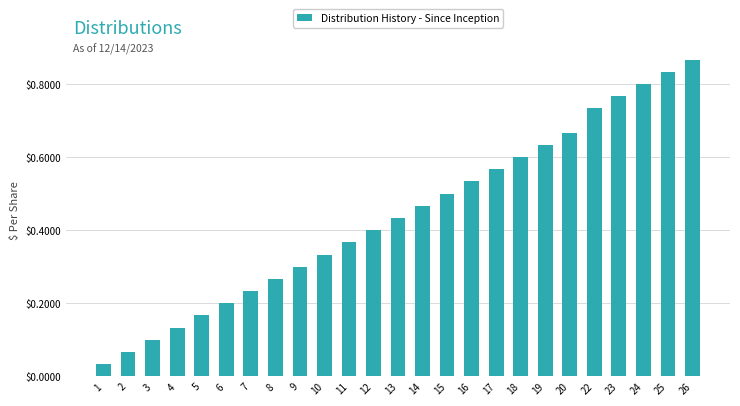

What is the sum of the values at 15 and 20?

1.2